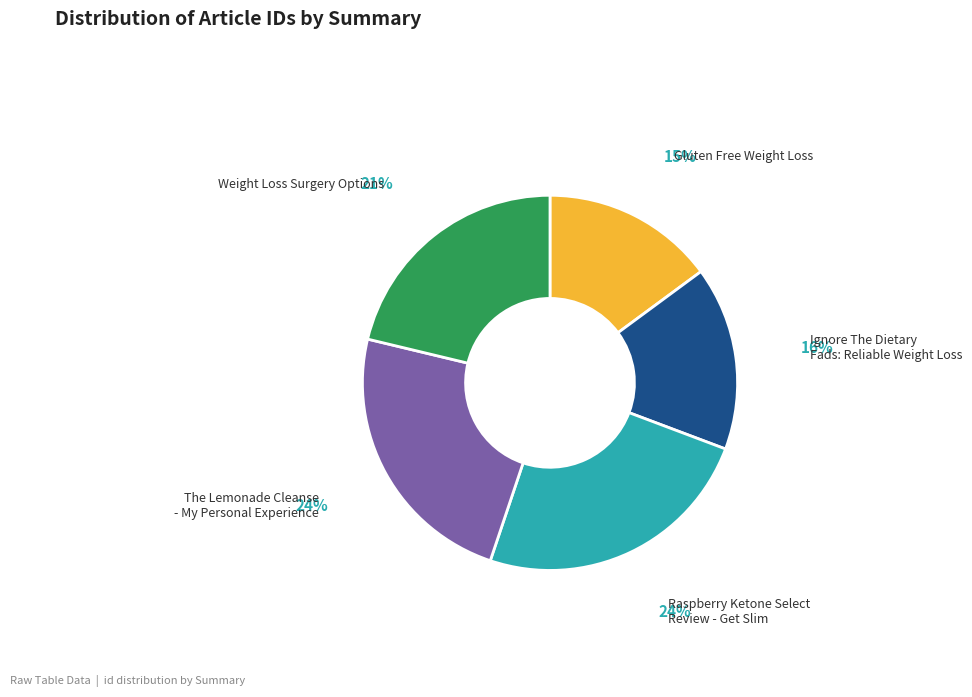

How many slices are in this pie chart?

5